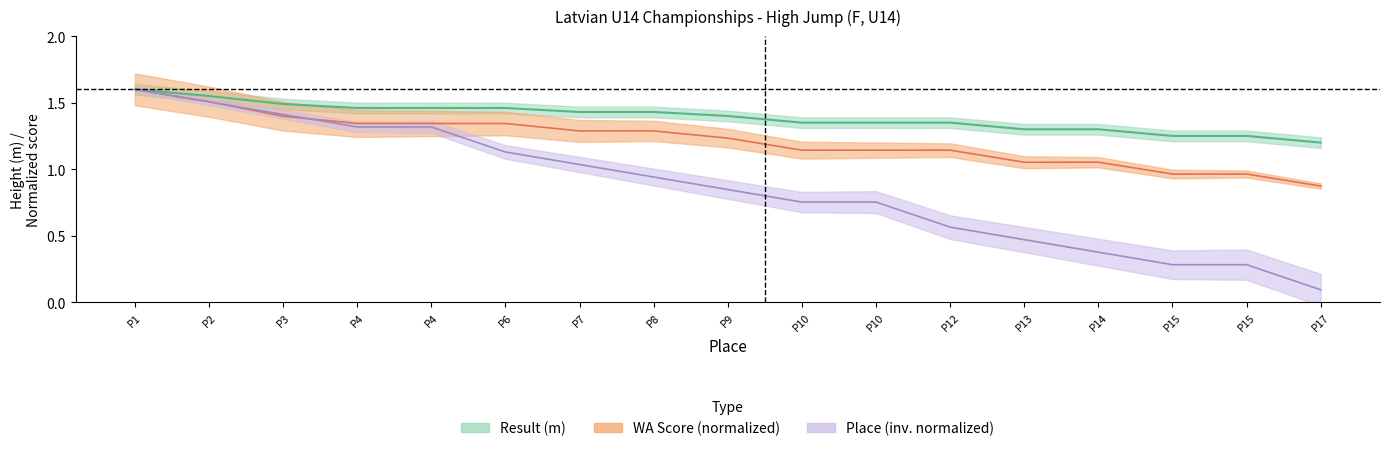

Count the result values in the range 1 to 2.

17